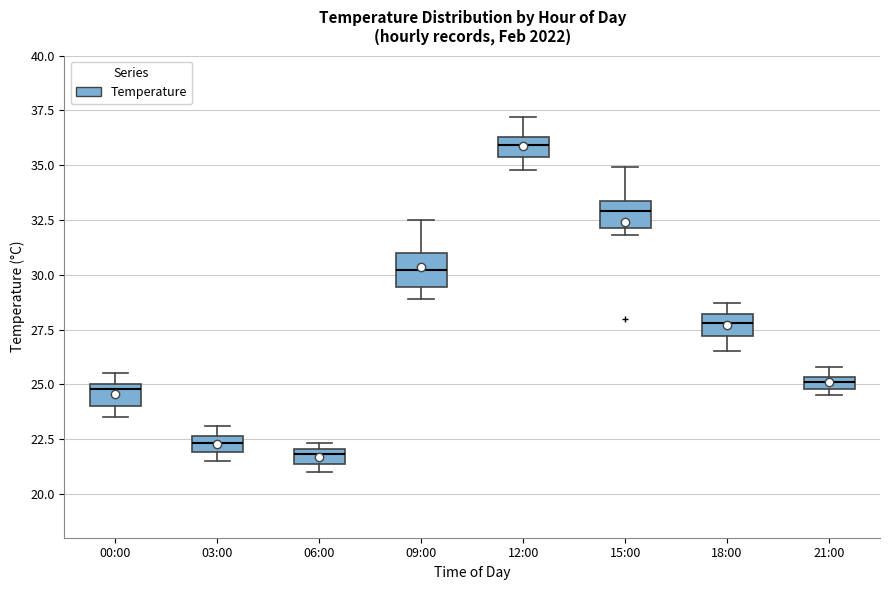

Where is the upper edge of the box for 06:00 on the y-axis? The values are not printed on the chart, so give them approximately, as read against the axis.

22.0